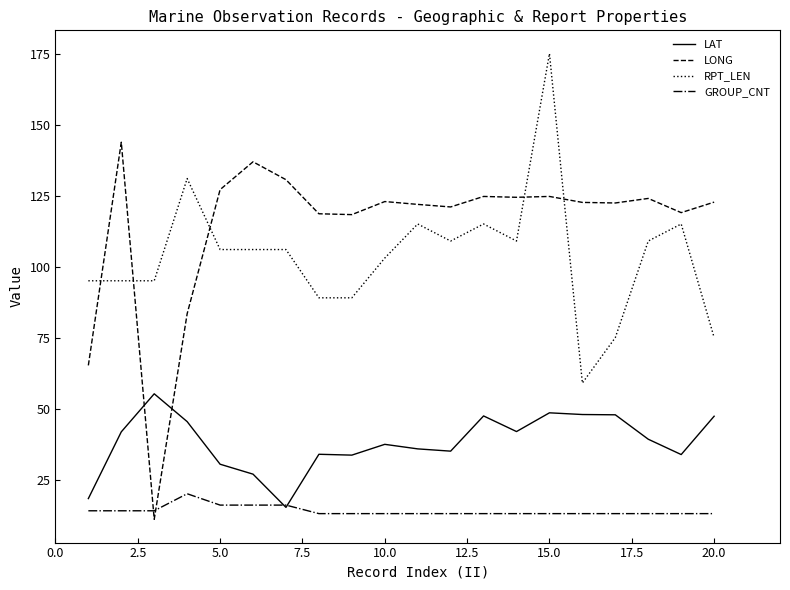

True or false: LONG and LAT cross at least once.

True